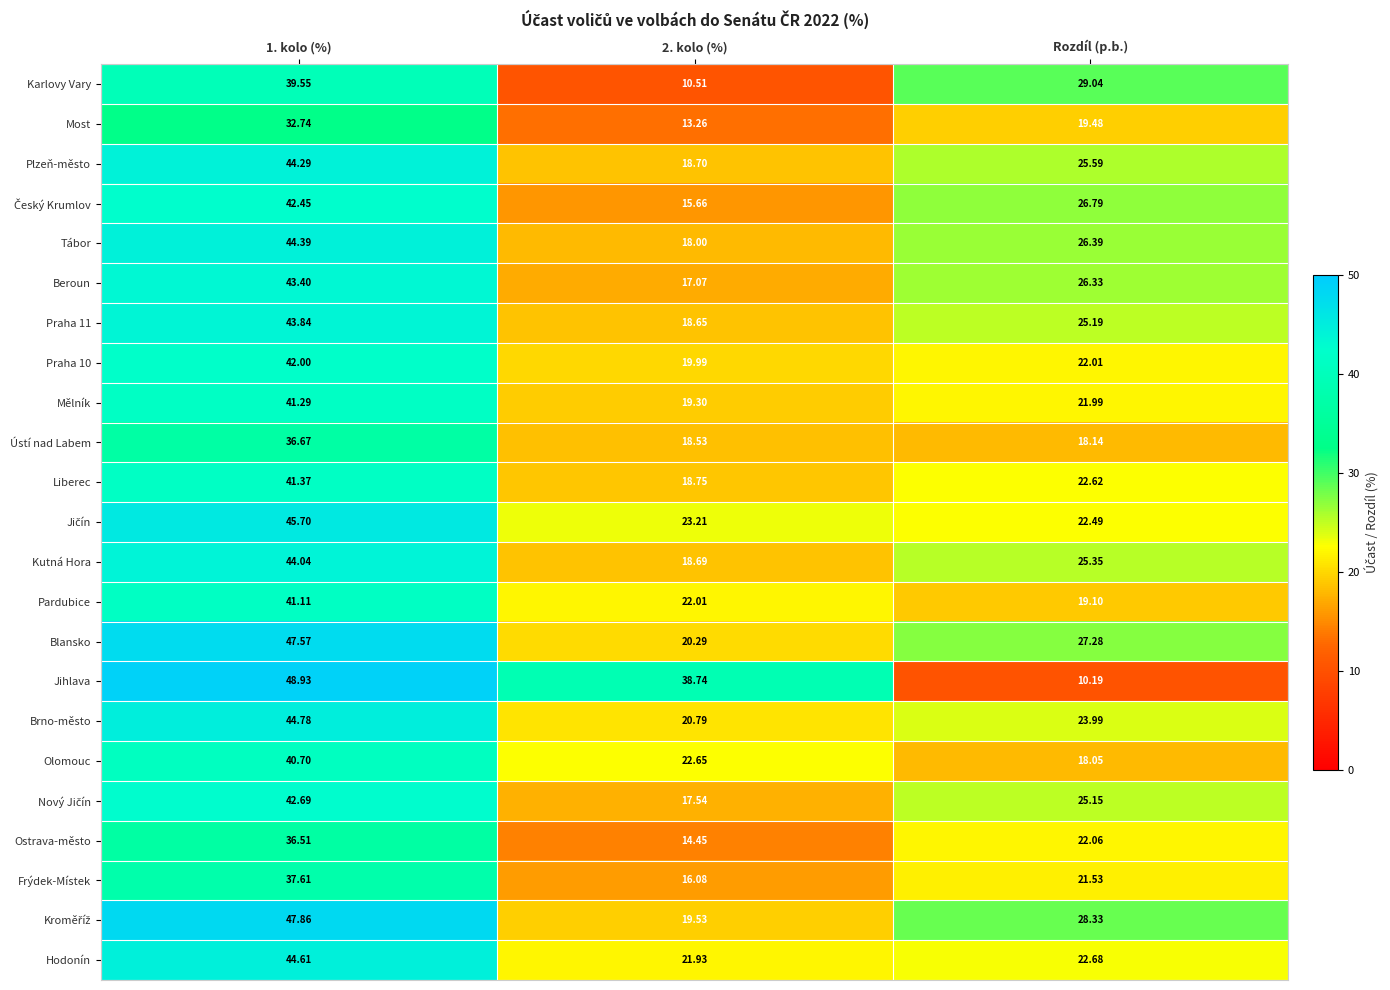

Which series has the largest total across all categories?

Jihlava